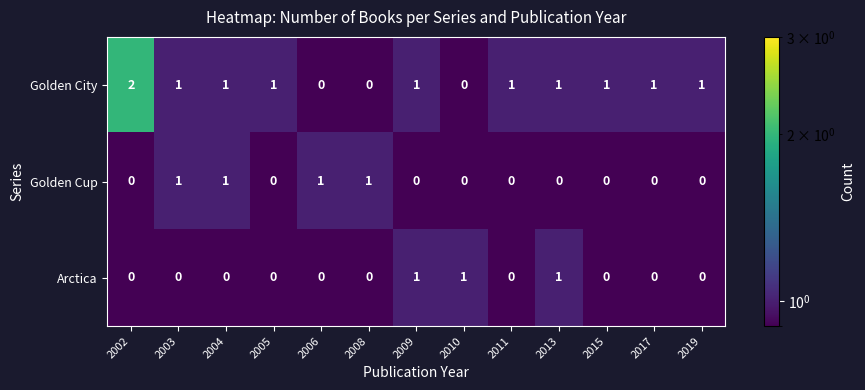

Which series has the largest range (max minus min)?

Golden City